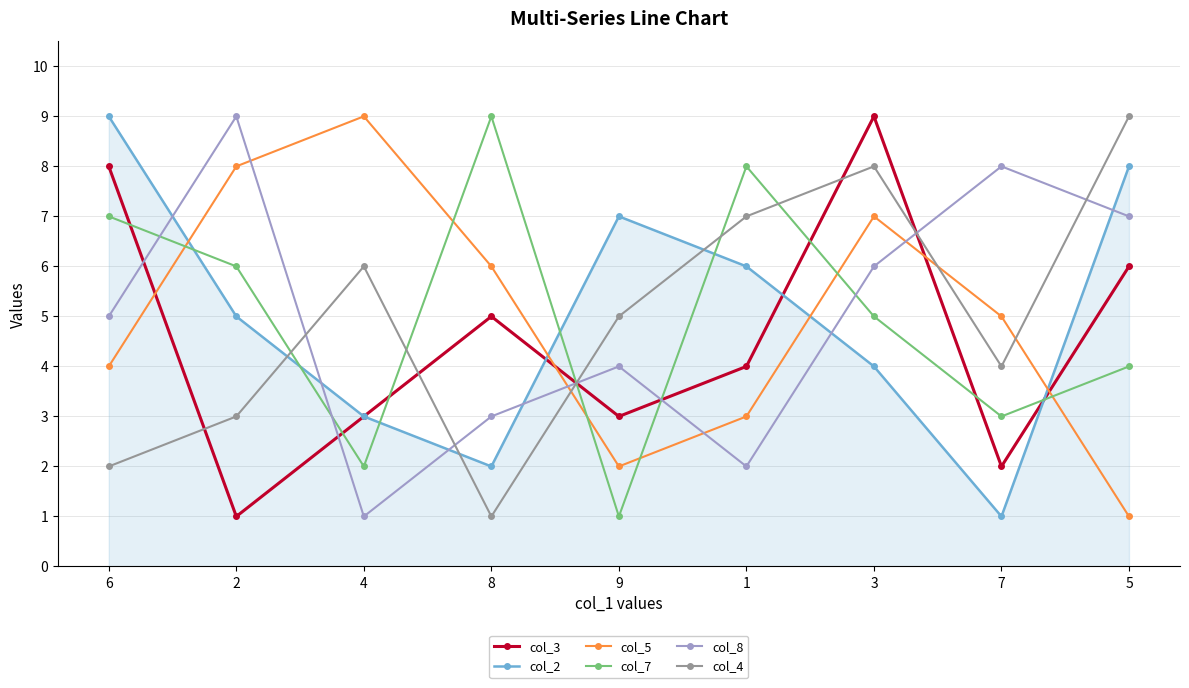

What is the smallest value displayed?

1